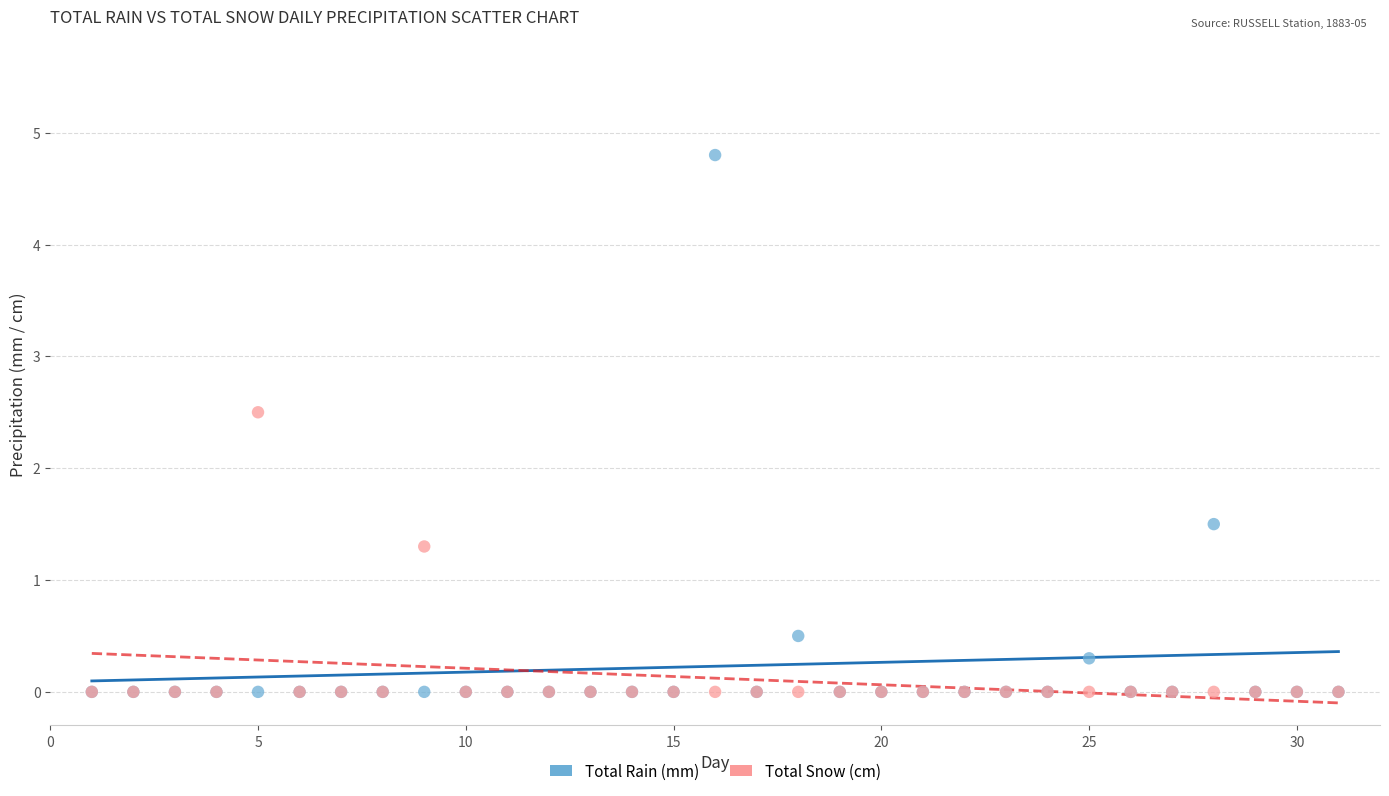

In the Total Snow (cm) series, what Y value is closest to 1?

1.3